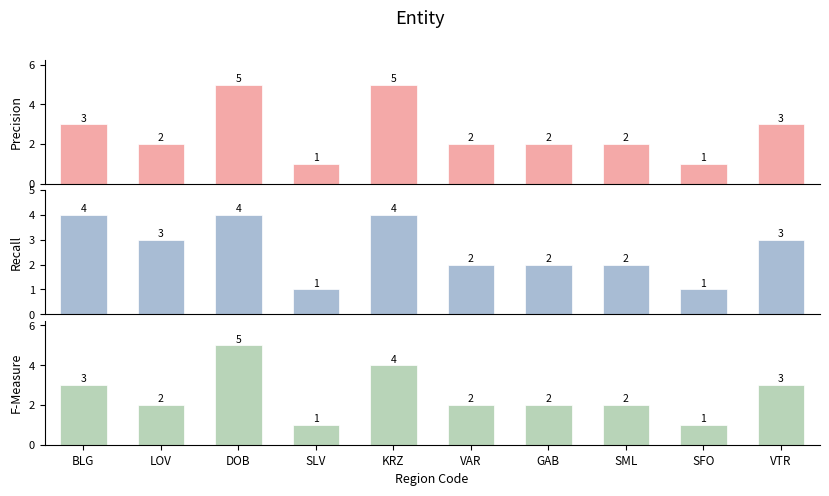

What are all the series names shown in the legend?

Precision, Recall, F-Measure